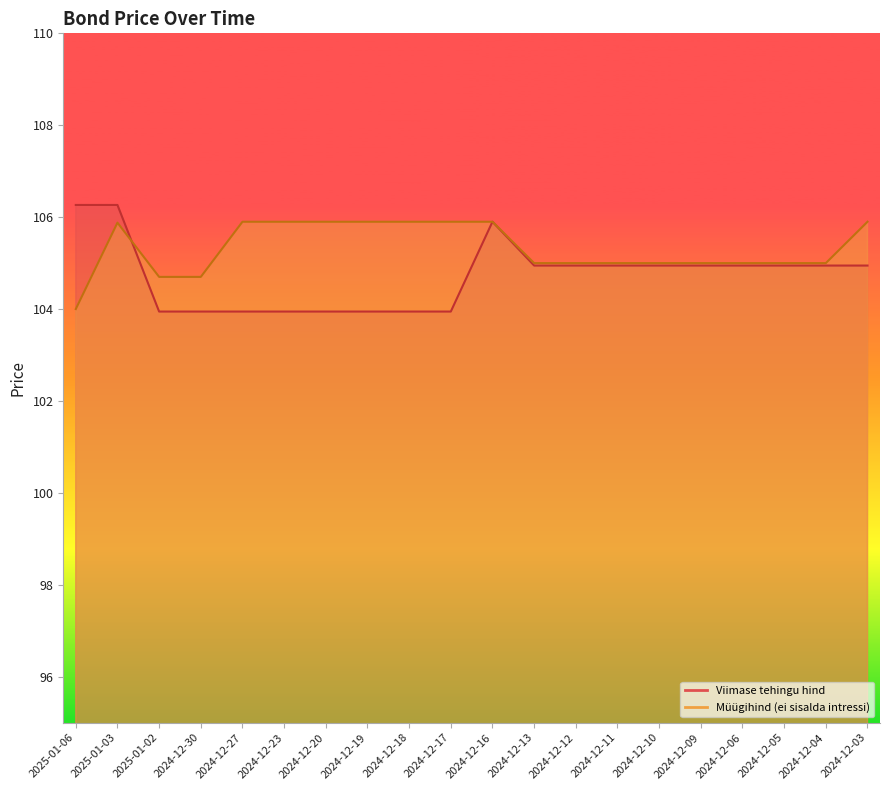

True or false: Viimase tehingu hind has a value of 104.9 at 2024-12-09.

True